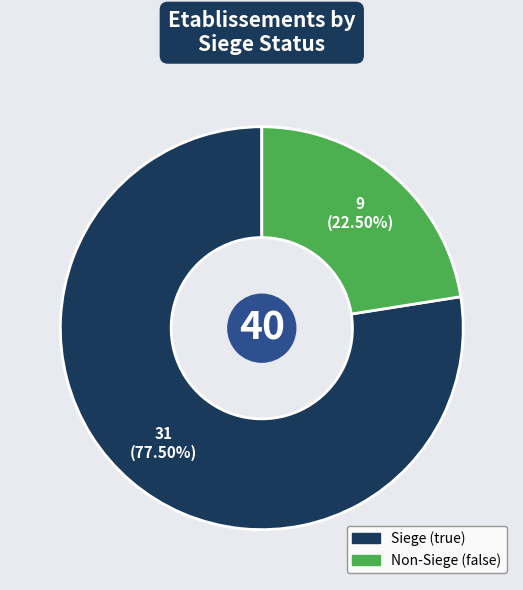

Is there a majority slice in this chart?

Yes